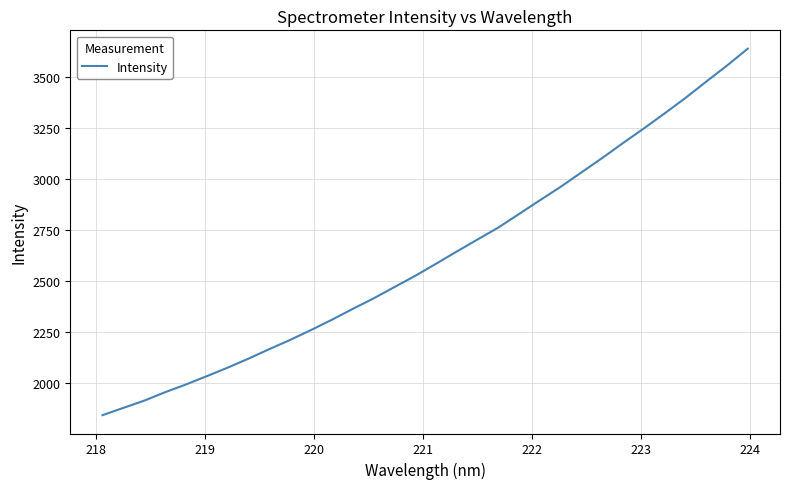

What is the difference between the maximum and minimum values?

1799.6